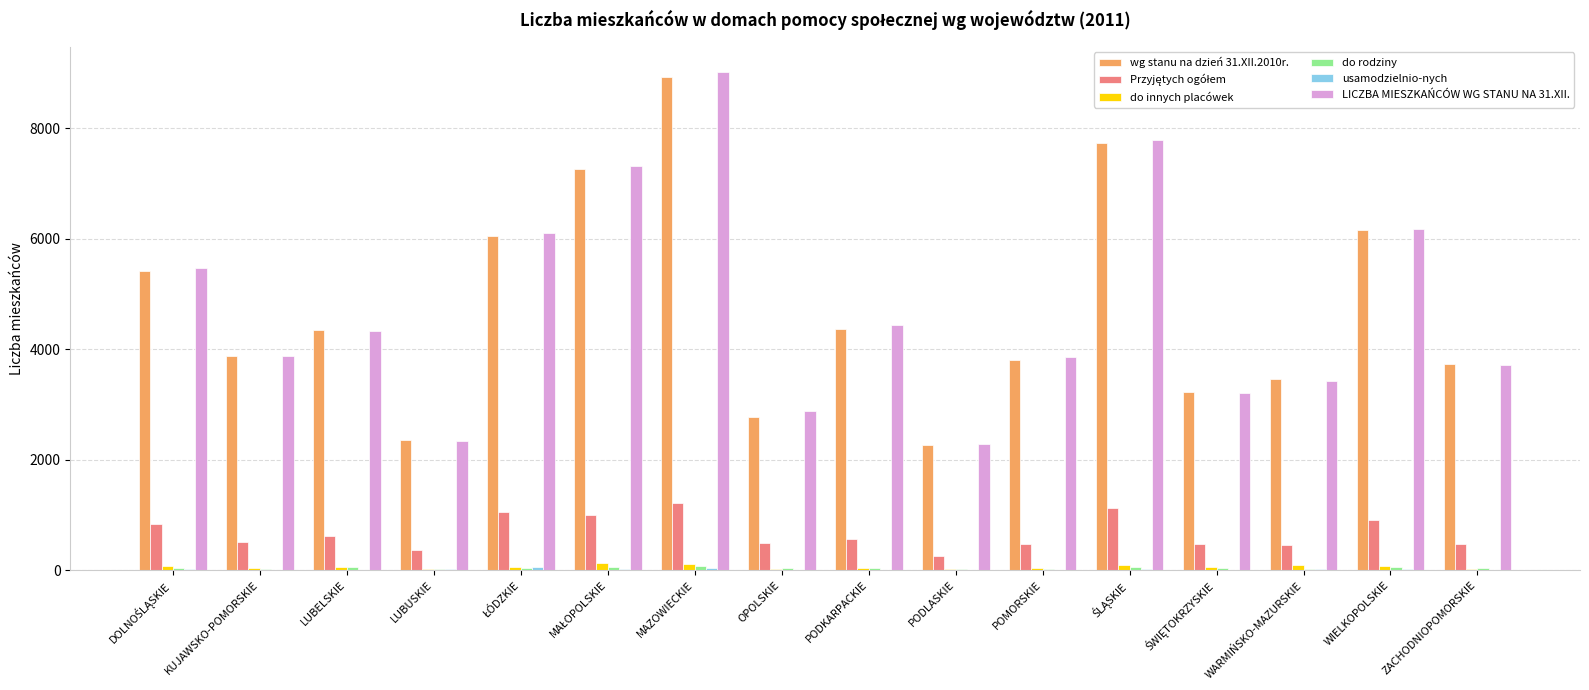

At which category is the sum across all series the highest?

MAZOWIECKIE